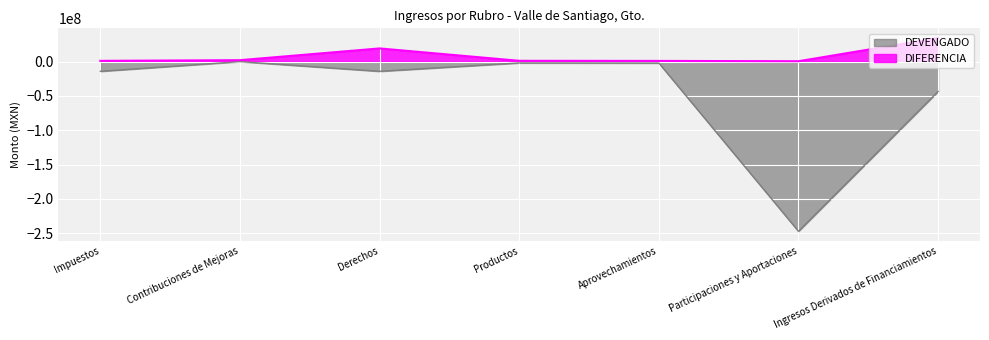

What is the average value of the DEVENGADO series?

-46213732.1